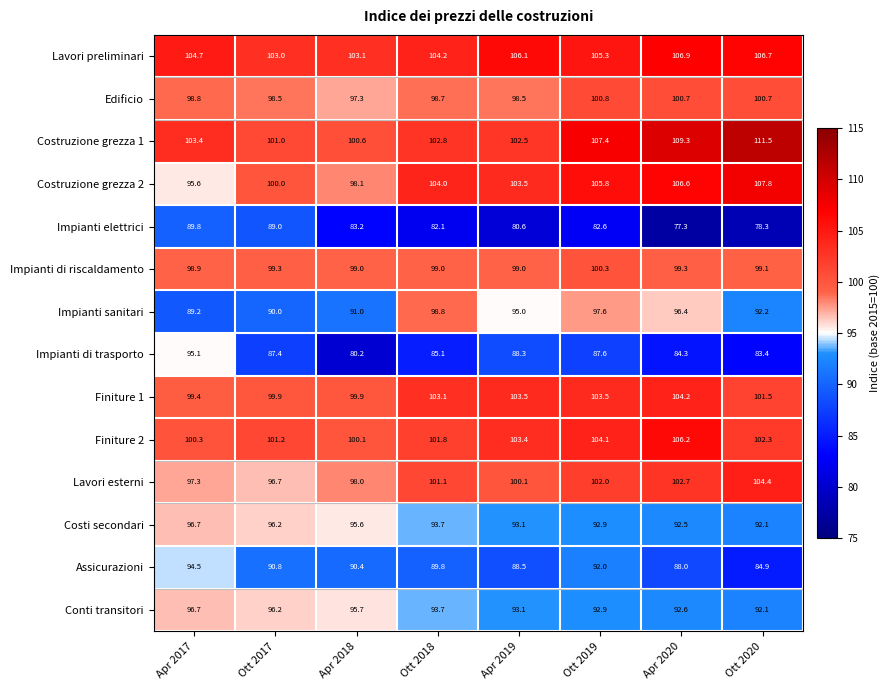

At which label does Assicurazioni reach its minimum?

Ott 2020